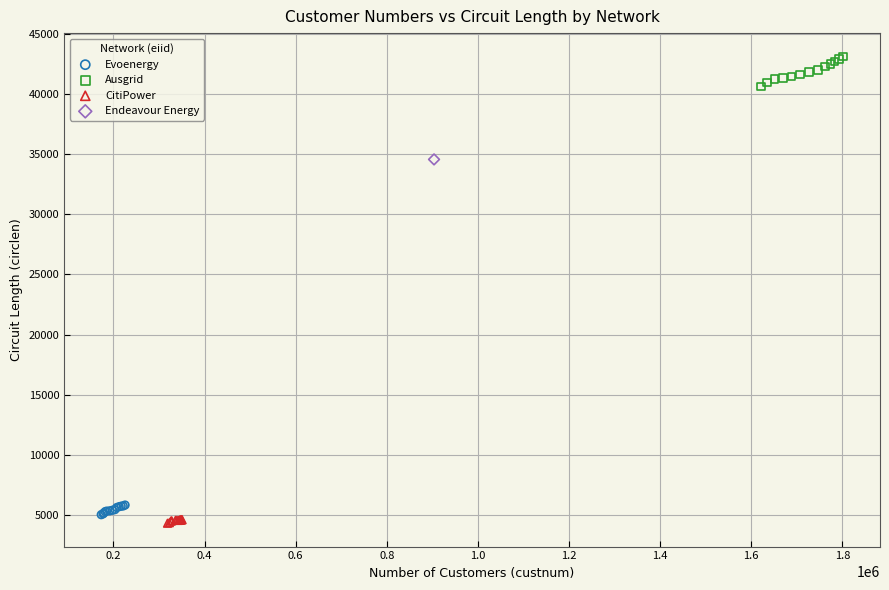

Which series contains the highest Y value?

Ausgrid